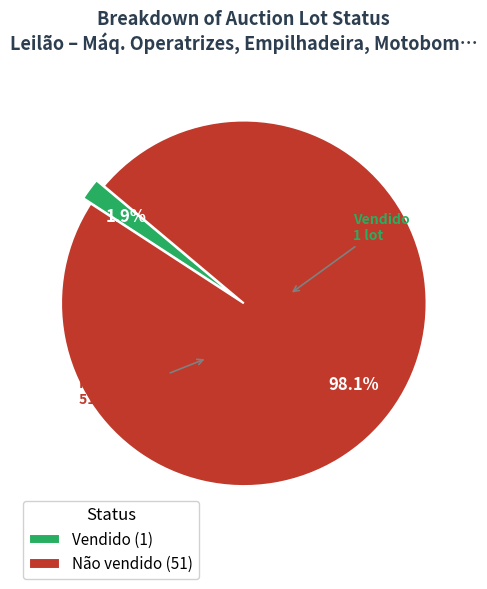

What portion of the pie excludes Vendido (1)?

98.1%